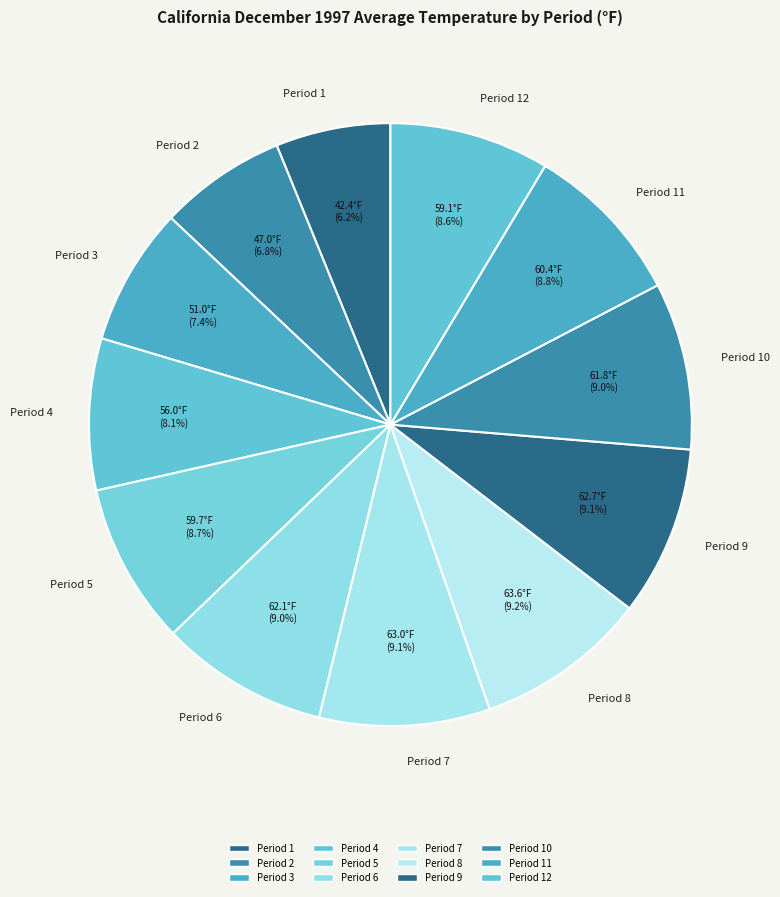

True or false: Period 6 accounts for 17% of the total.

False